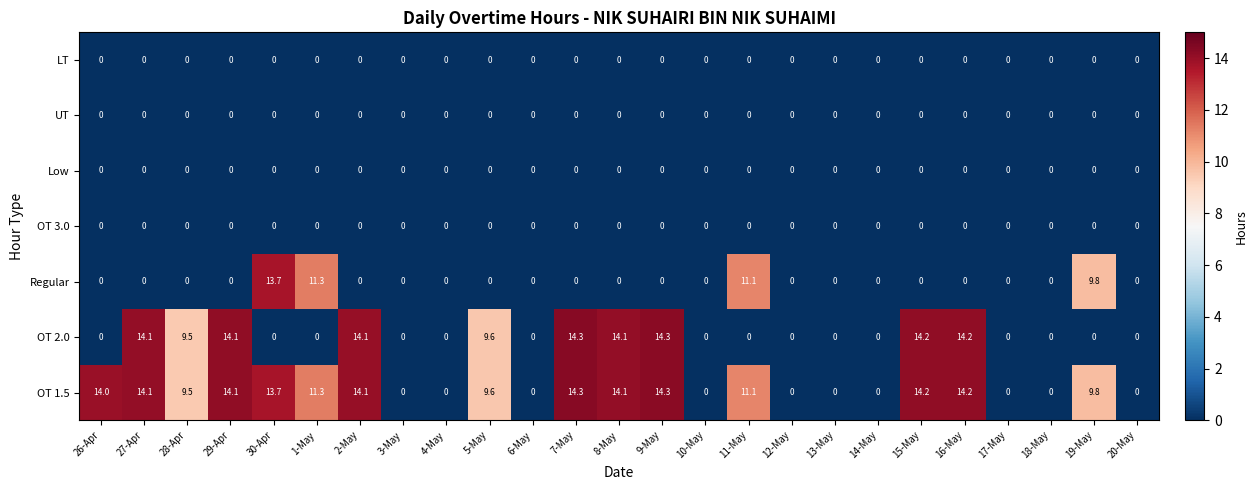

Is the value of OT 2.0 at 29-Apr greater than the value of OT 1.5 at 6-May?

Yes